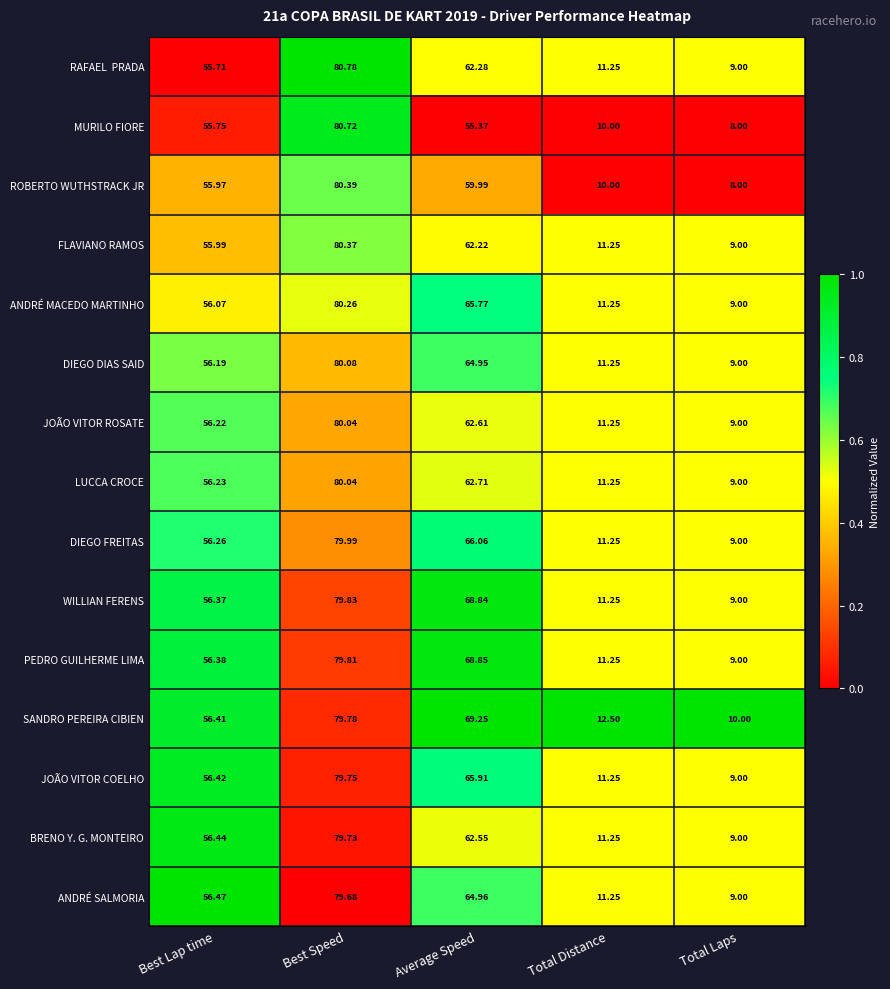

At which category does the chart reach its peak across all series?

Best Speed